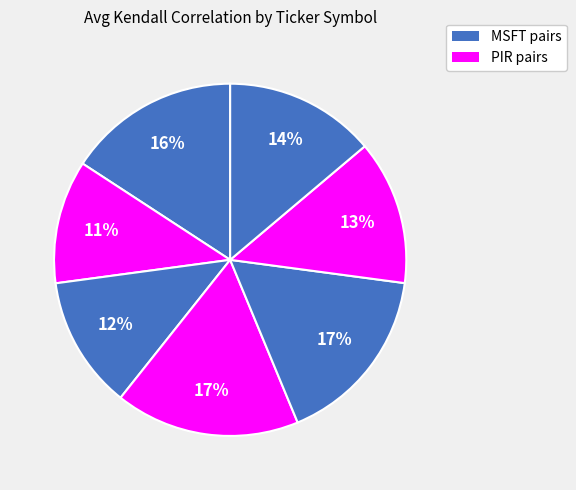

How many segments does this pie chart have?

7